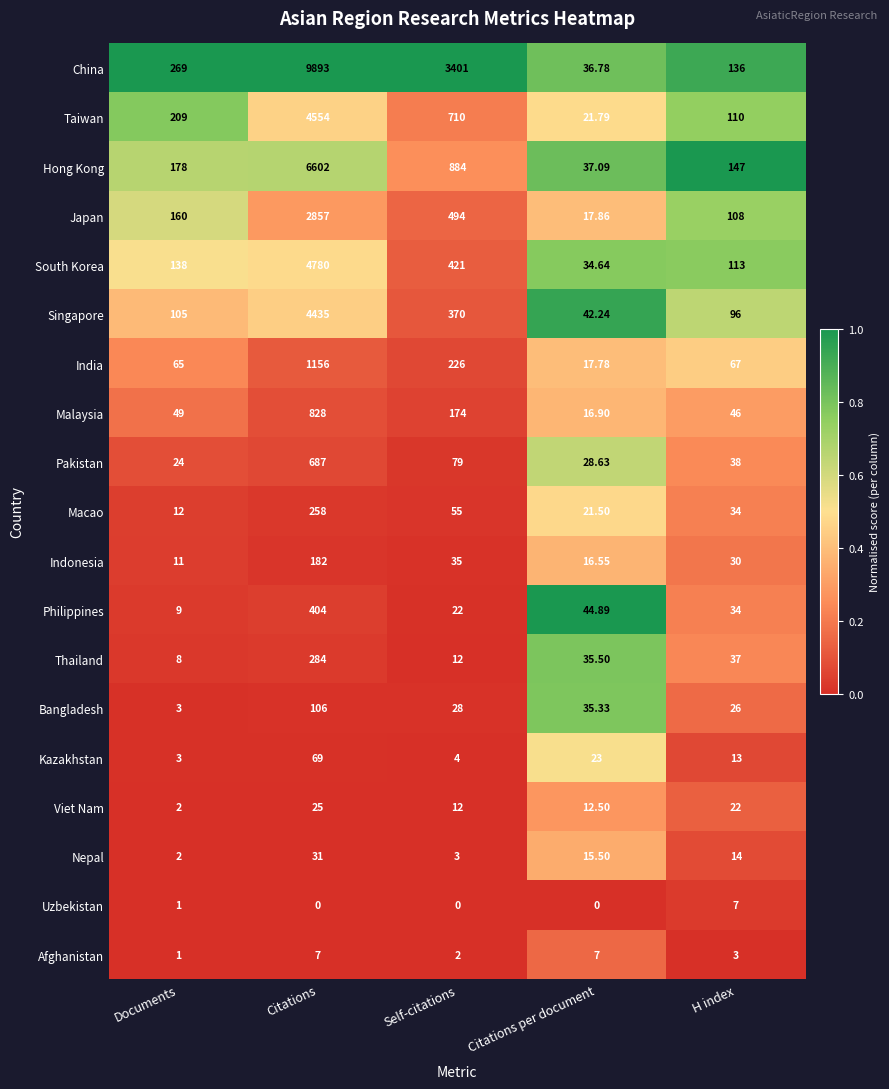

At which category is the sum across all series the highest?

Citations